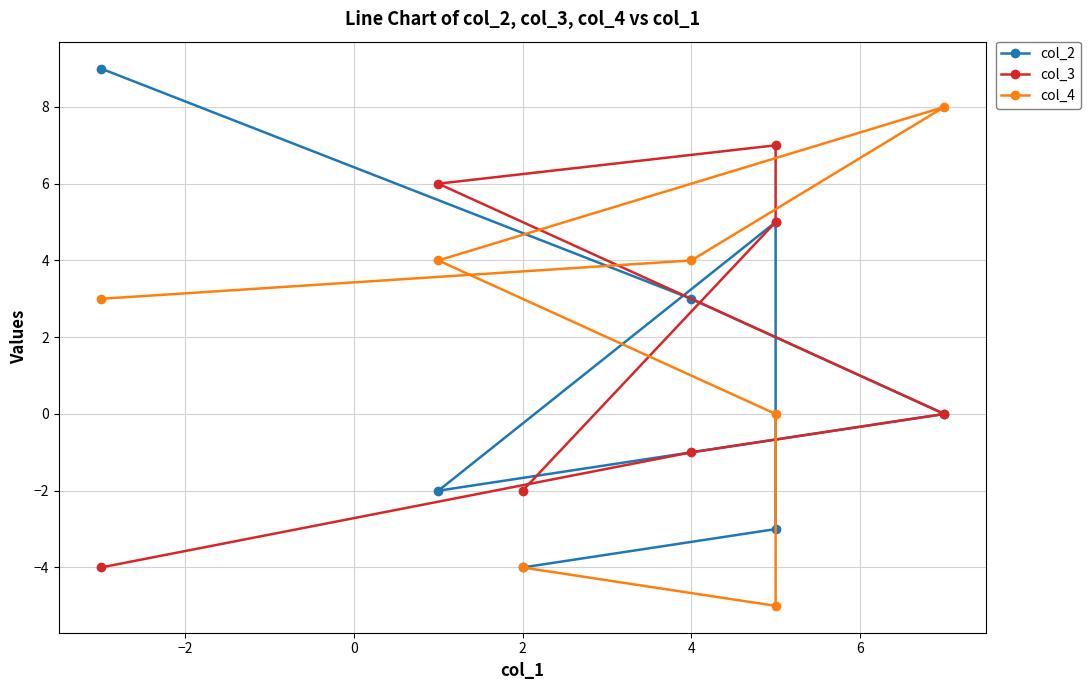

What is the maximum value shown in the chart?

9